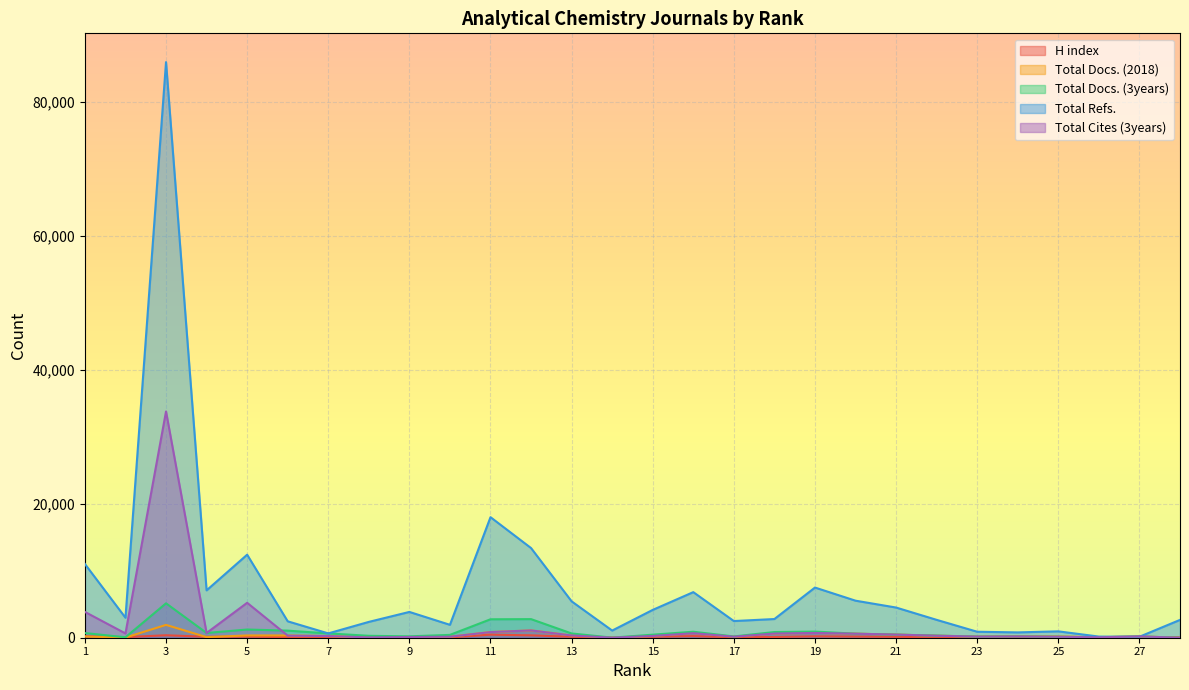

At which label is H index closest to 228?

16